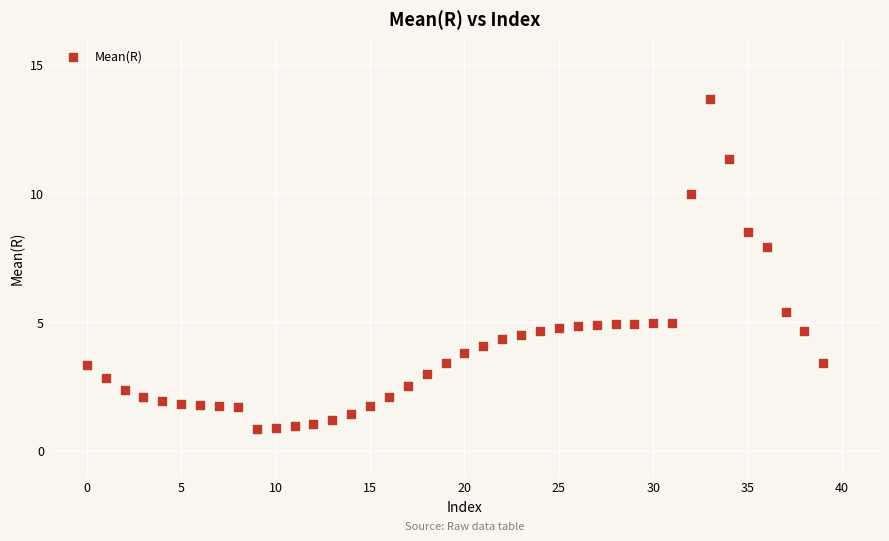

What Y value in the scatter plot is closest to 7?

7.9